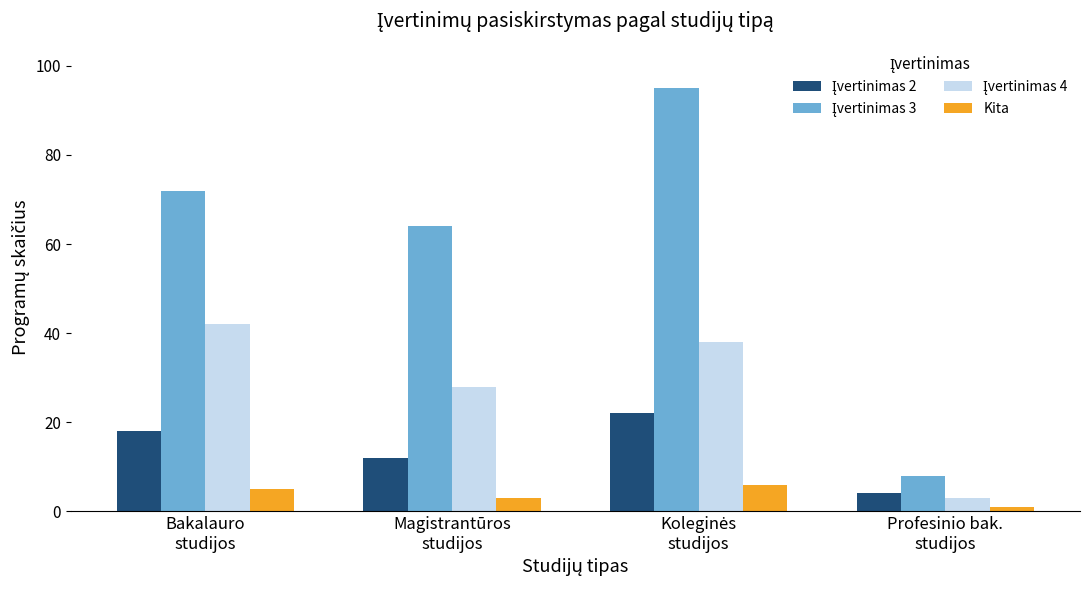

How many data points does each series have?

4